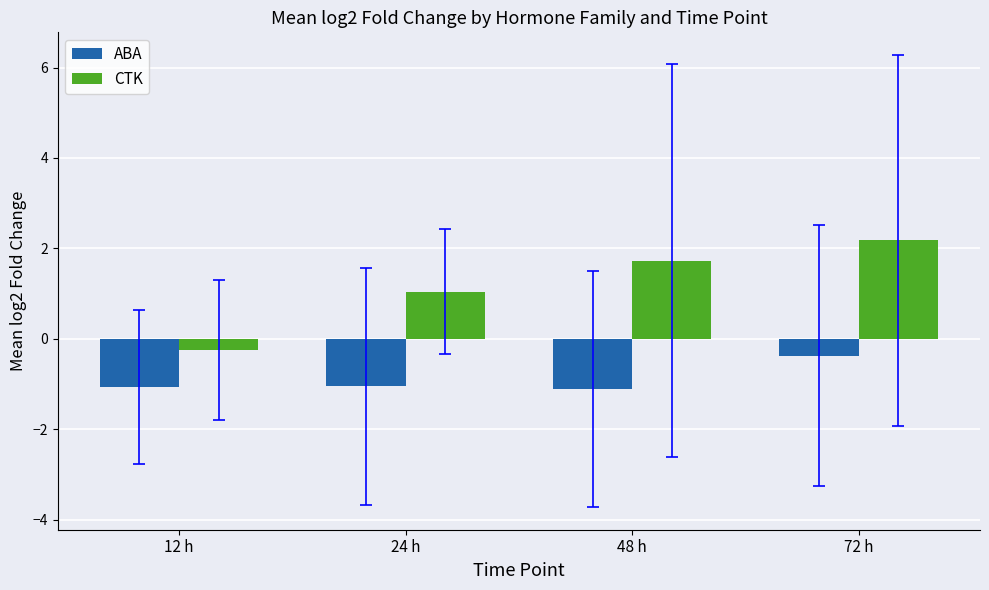

At which label is ABA closest to 0?

72 h